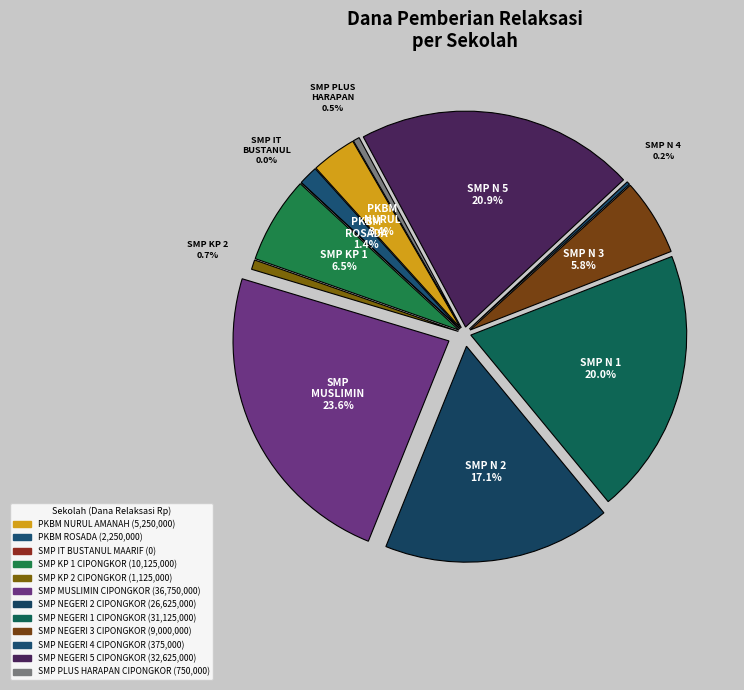

To the nearest percent, what is the combined percentage of SMP NEGERI 5 CIPONGKOR and SMP NEGERI 4 CIPONGKOR?

21%